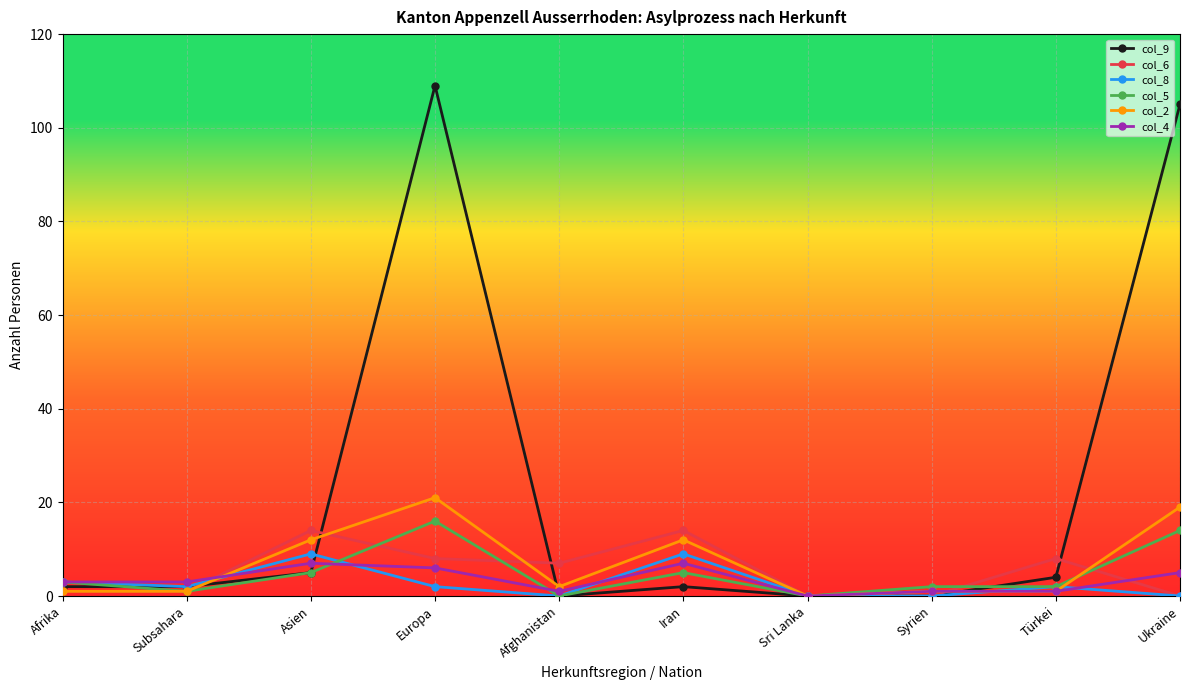

Does the chart have visible grid lines?

Yes